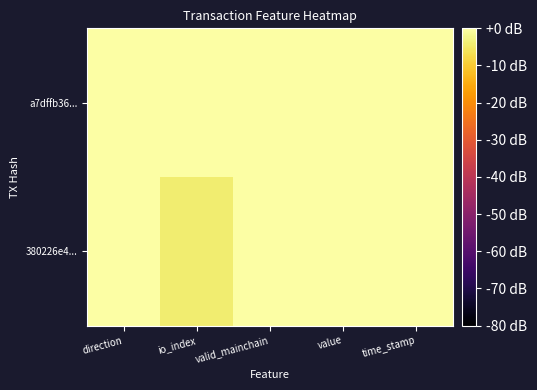

Reading left to right, transcribe all the data shown in this chart.

a7dffb36...: direction=0.0	io_index=0.0	valid_mainchain=0.0	value=0.0	time_stamp=0.0
380226e4...: direction=0.0	io_index=-4.1	valid_mainchain=0.0	value=0.0	time_stamp=-0.0